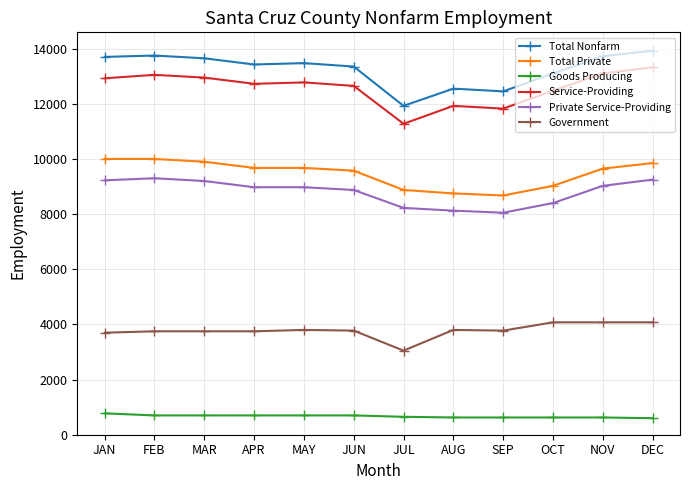

What is the label of the 9th point from the left?

SEP